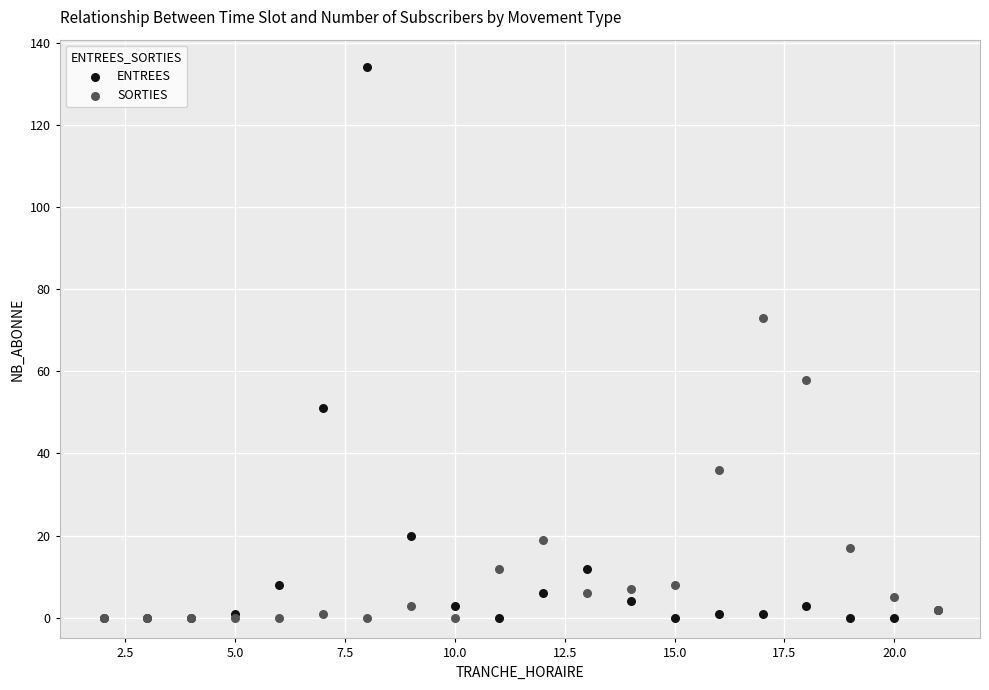

What are all the series names shown in the legend?

ENTREES, SORTIES